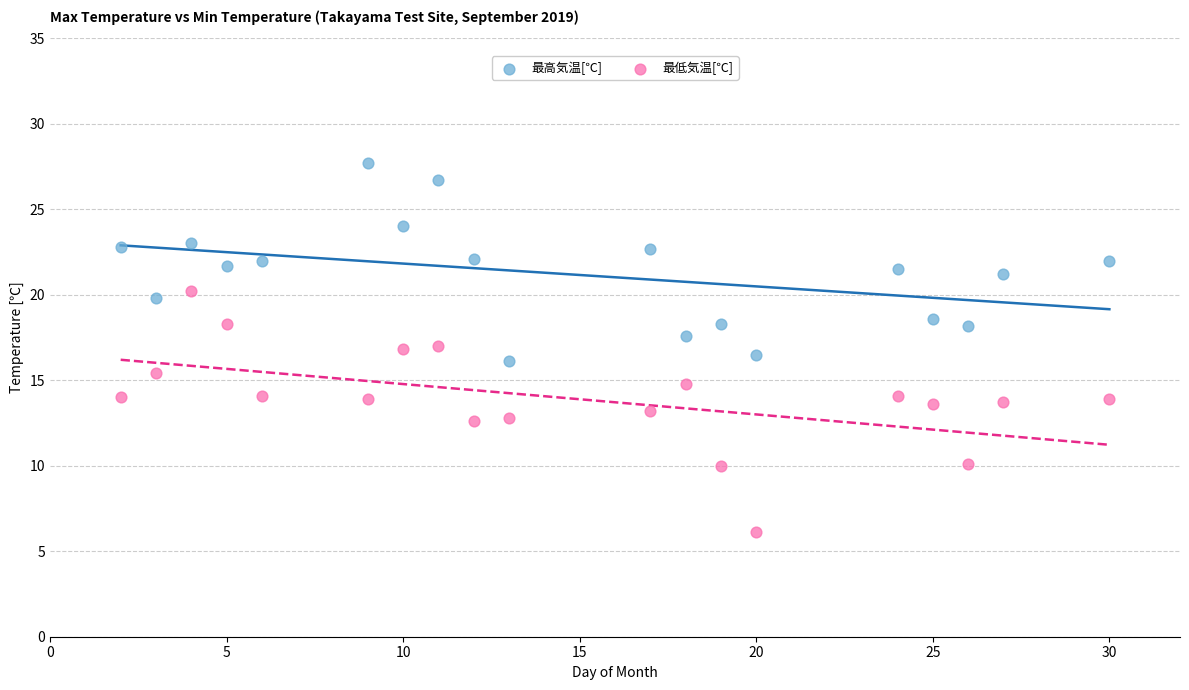

Across all data points, what is the range of X values (max minus min)?

28.0